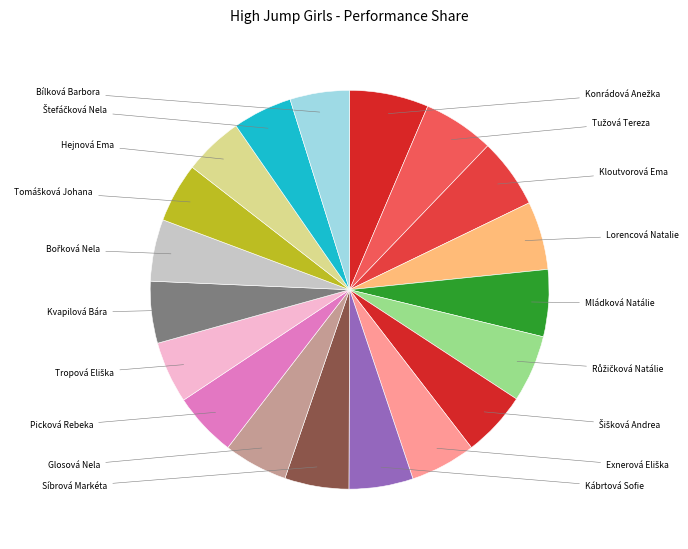

How many segments does this pie chart have?

19